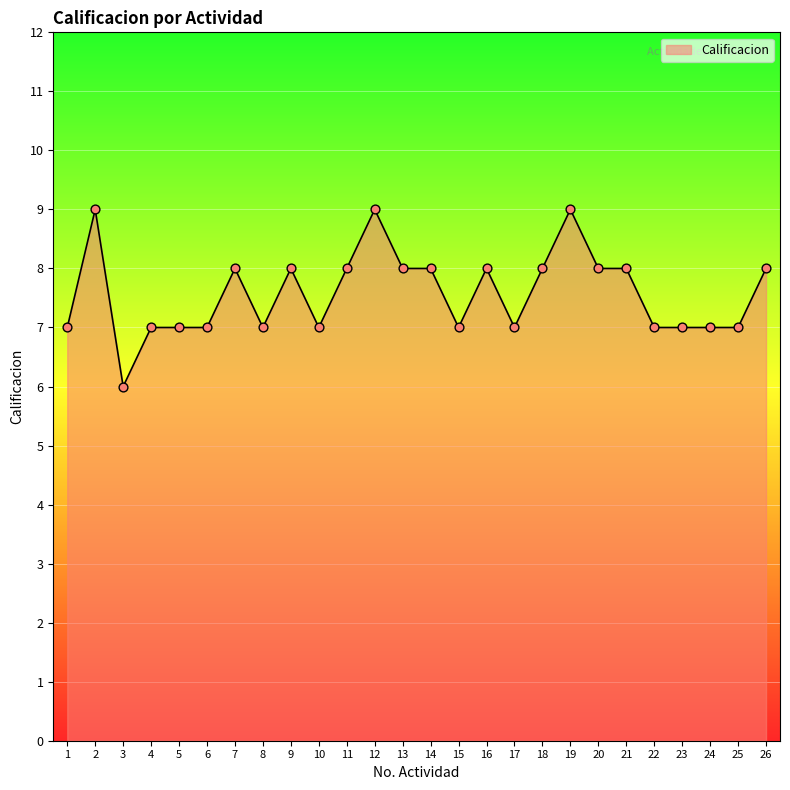

Approximately how many times larger is the value at 13 compared to 18?

1.0